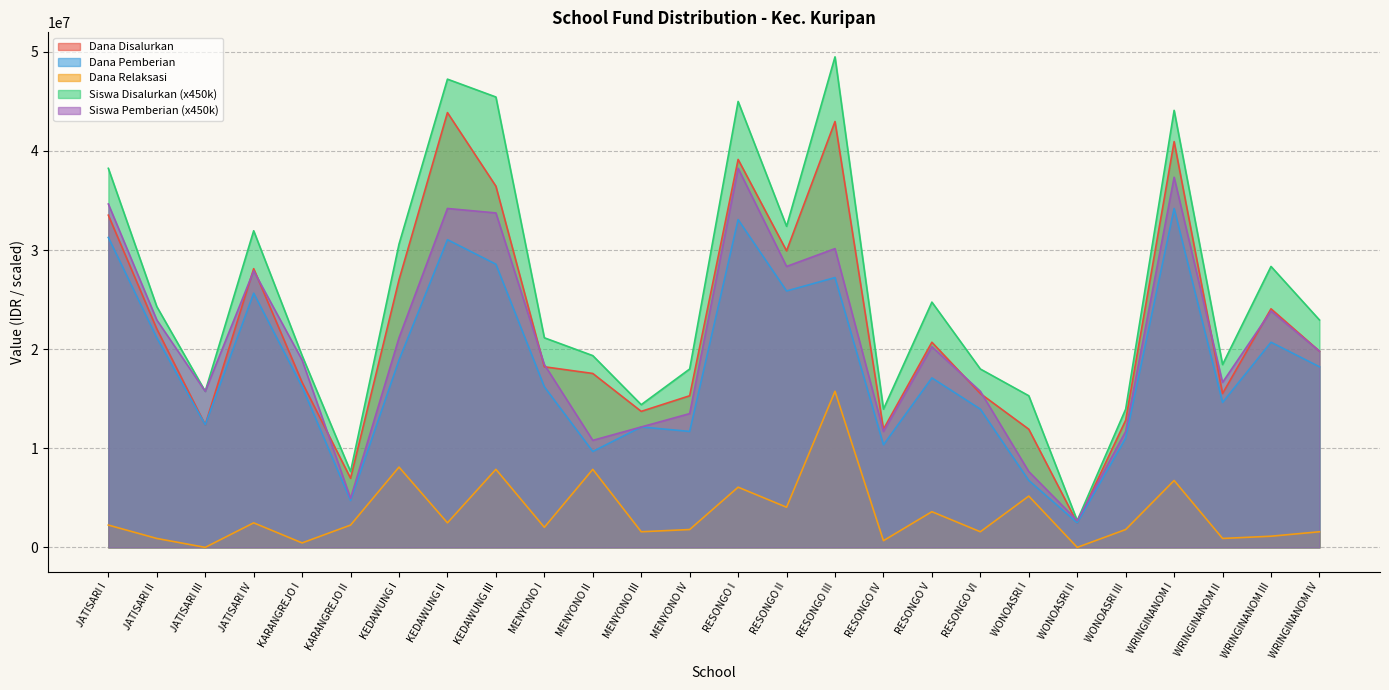

How many data points in Siswa Disalurkan are less than 22950000?

13